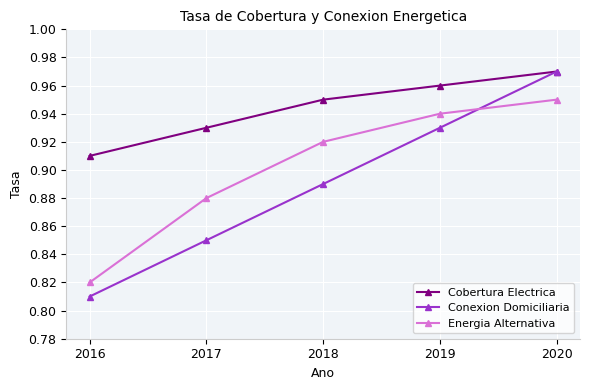

How many data points does each series have?

5